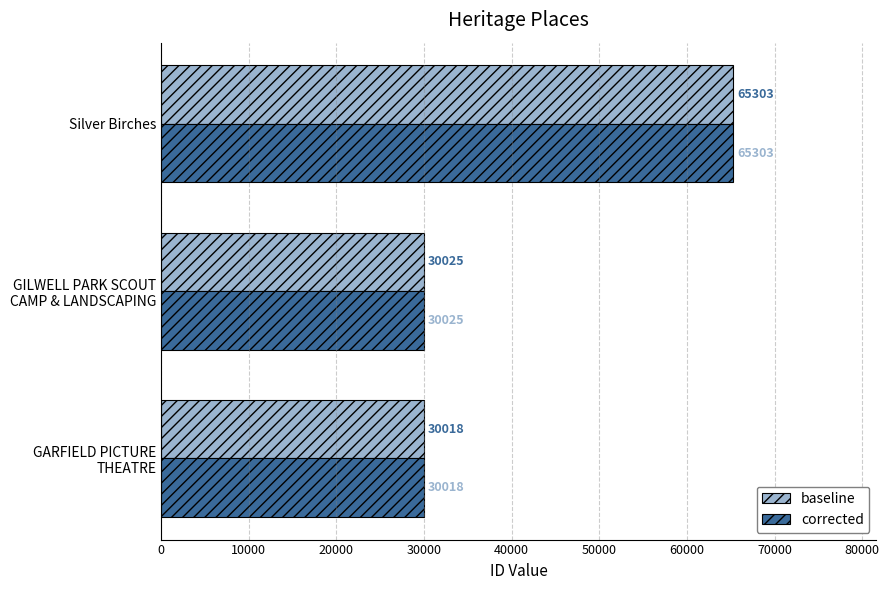

What is the approximate value of baseline at Silver Birches?

65303